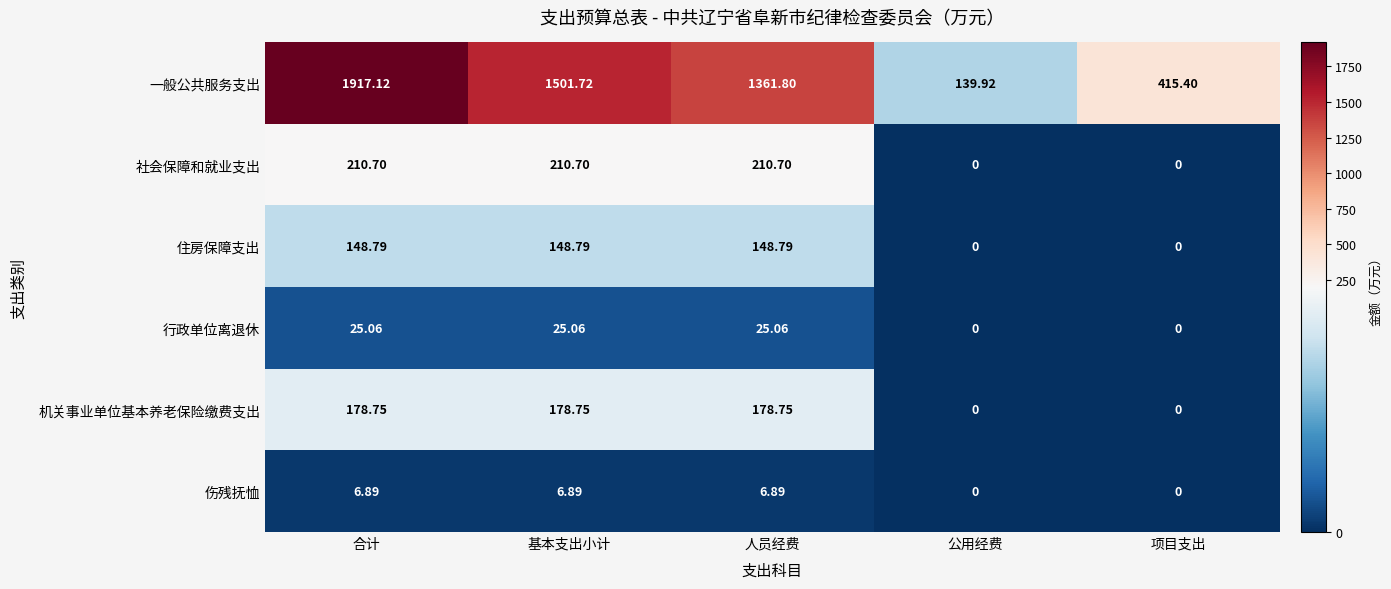

At which label does 一般公共服务支出 reach its peak?

合计